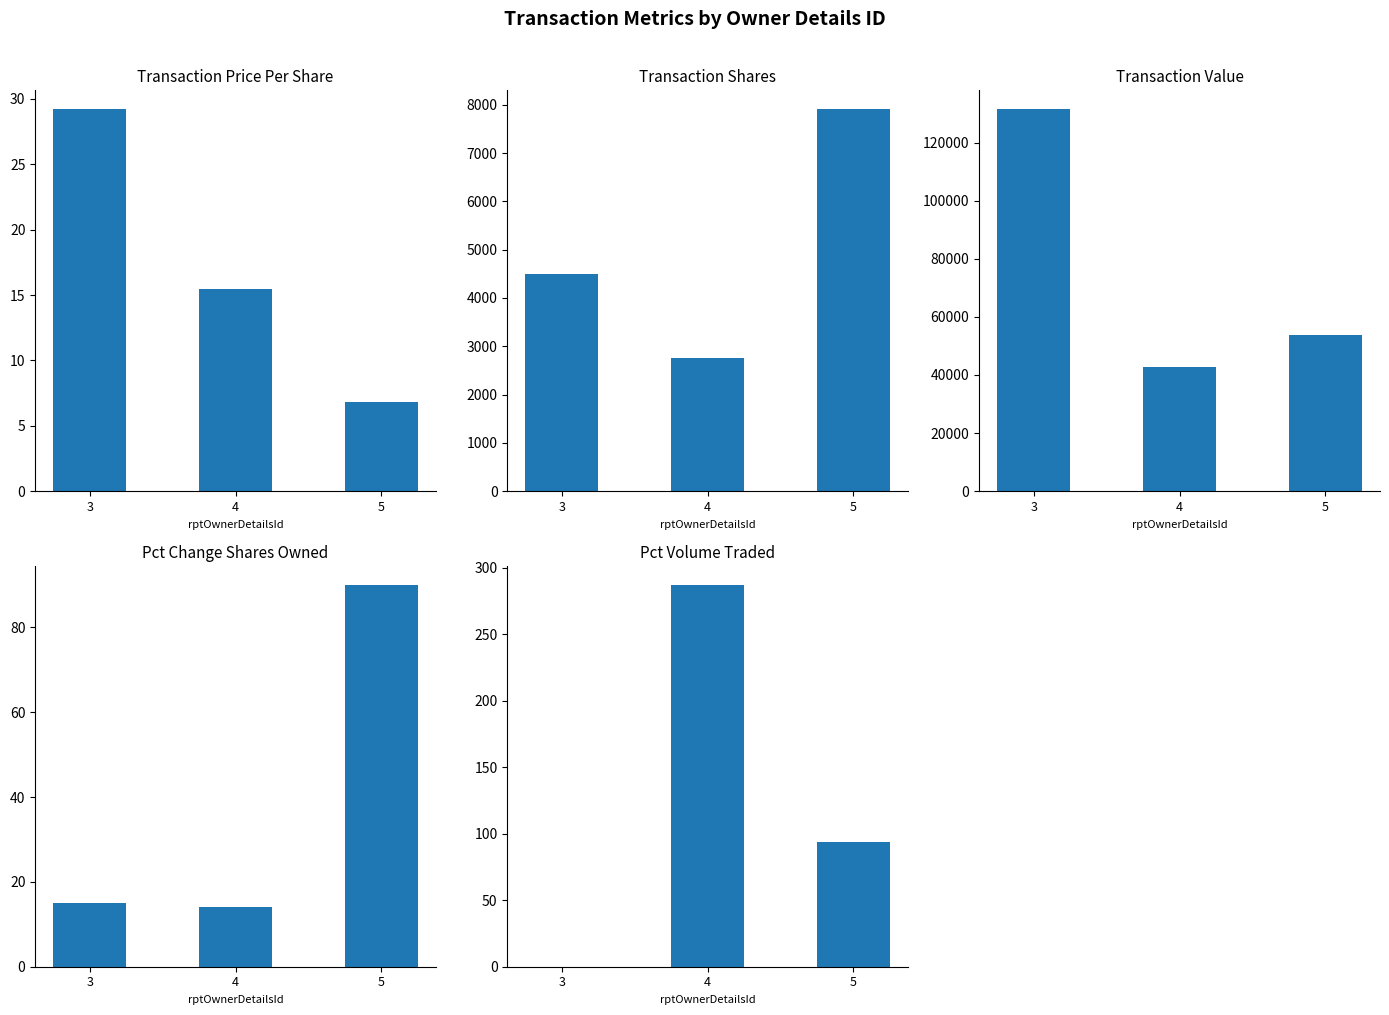

Which has a higher value, 3 or 4?

3